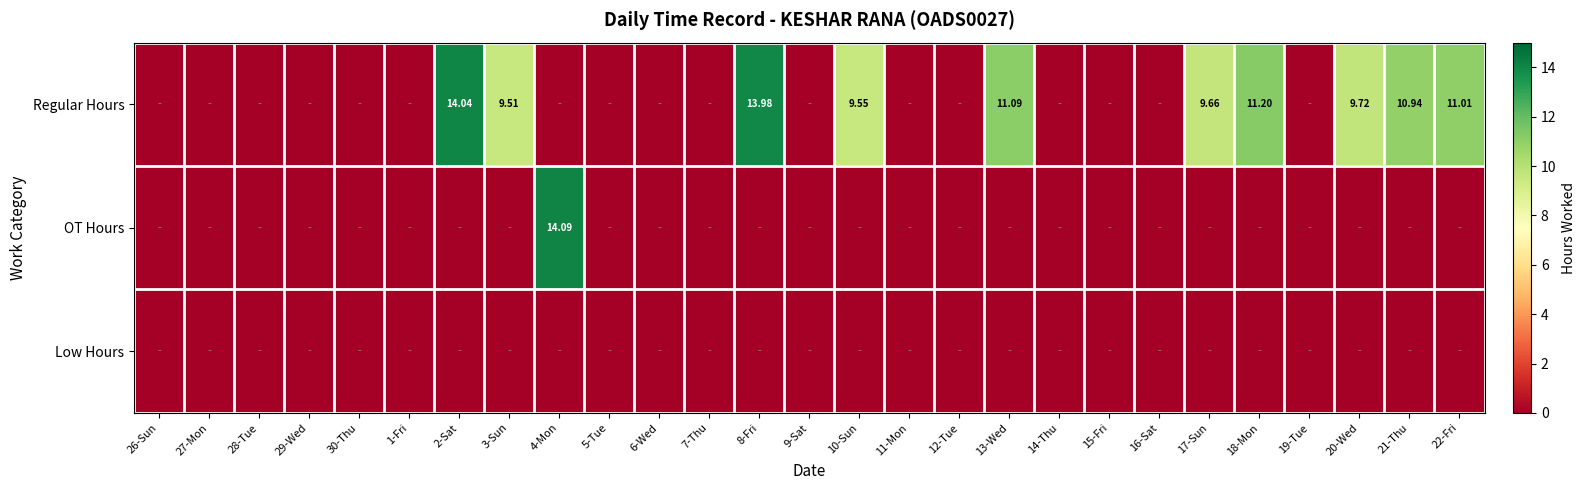

Is the value of Regular Hours at 6-Wed greater than the value of Low Hours at 18-Mon?

No